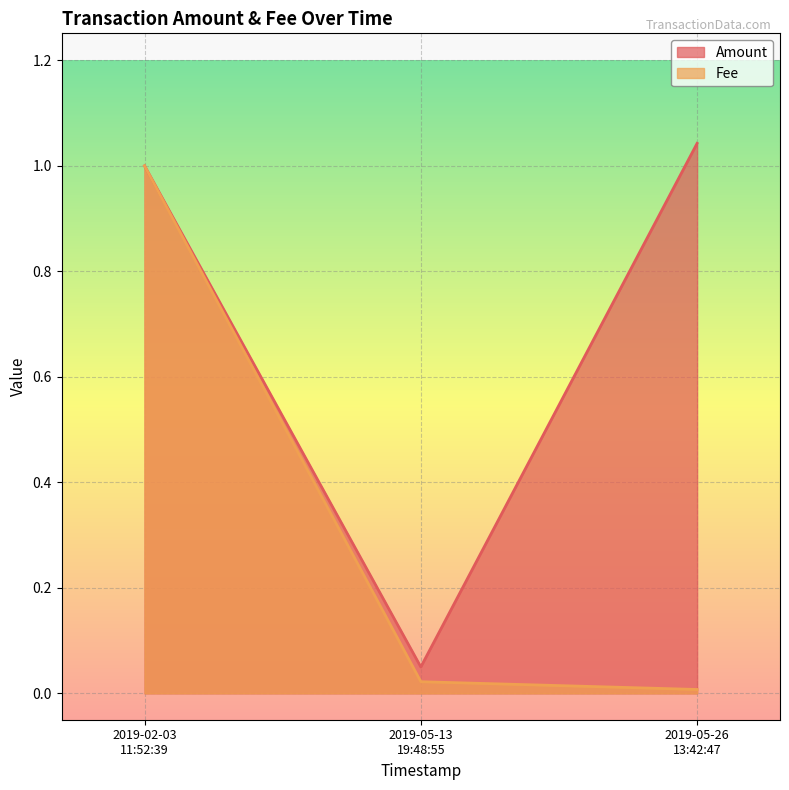

Rank the series by their average value, from highest to lowest.

Amount, Fee